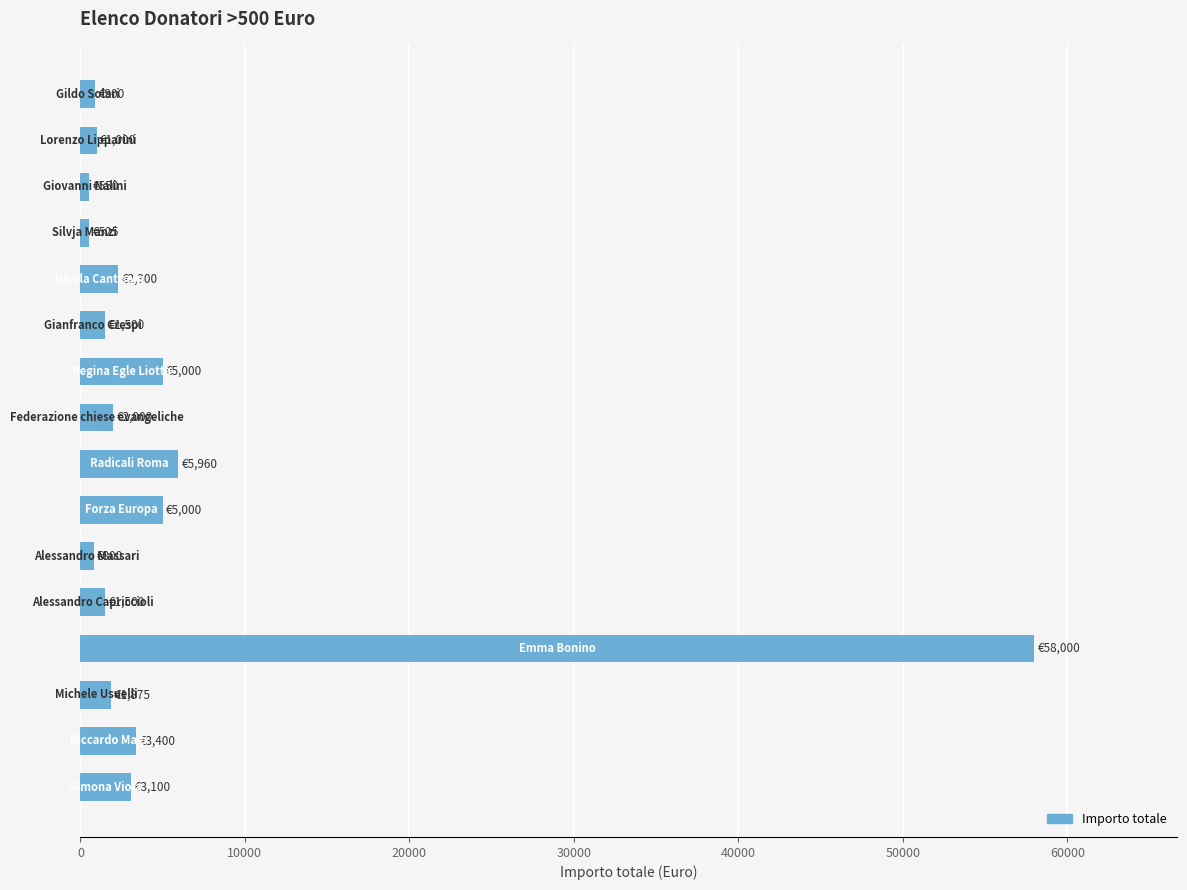

How many bars are there in total?

16